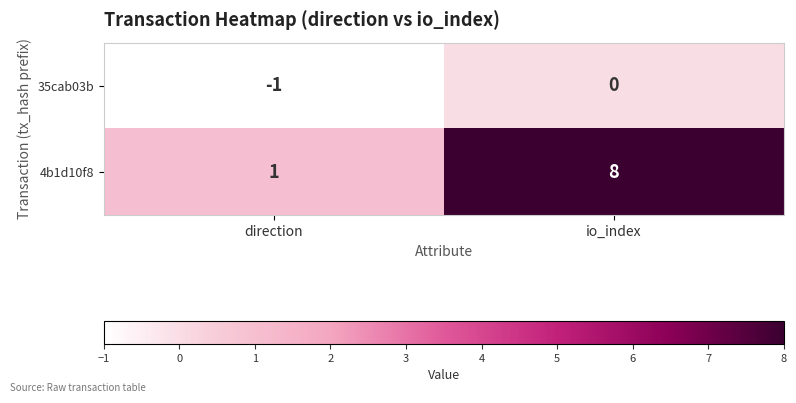

At how many categories does at least one series exceed 5?

1